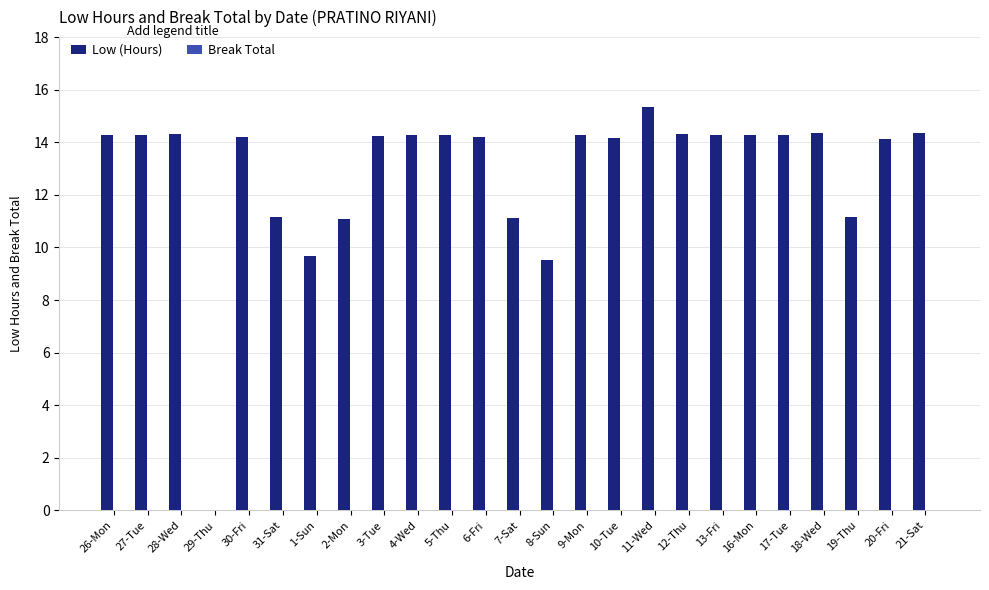

Between 29-Thu and 31-Sat, which is larger?

31-Sat